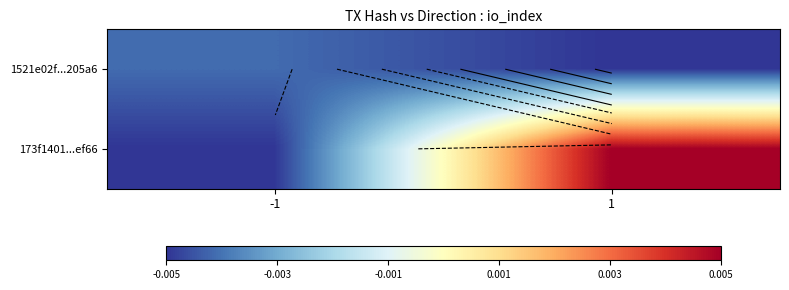

The 173f1401...ef66 series shows 2.9 at 1. True or false?

False